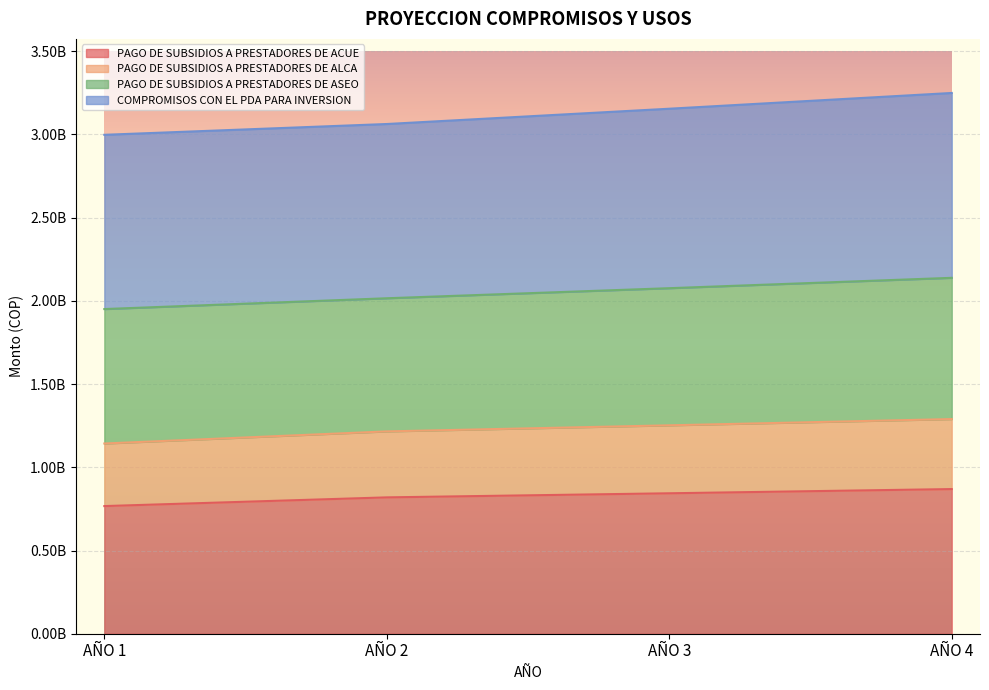

True or false: PAGO DE SUBSIDIOS A PRESTADORES DE ACUE and PAGO DE SUBSIDIOS A PRESTADORES DE ALCA cross at least once.

False